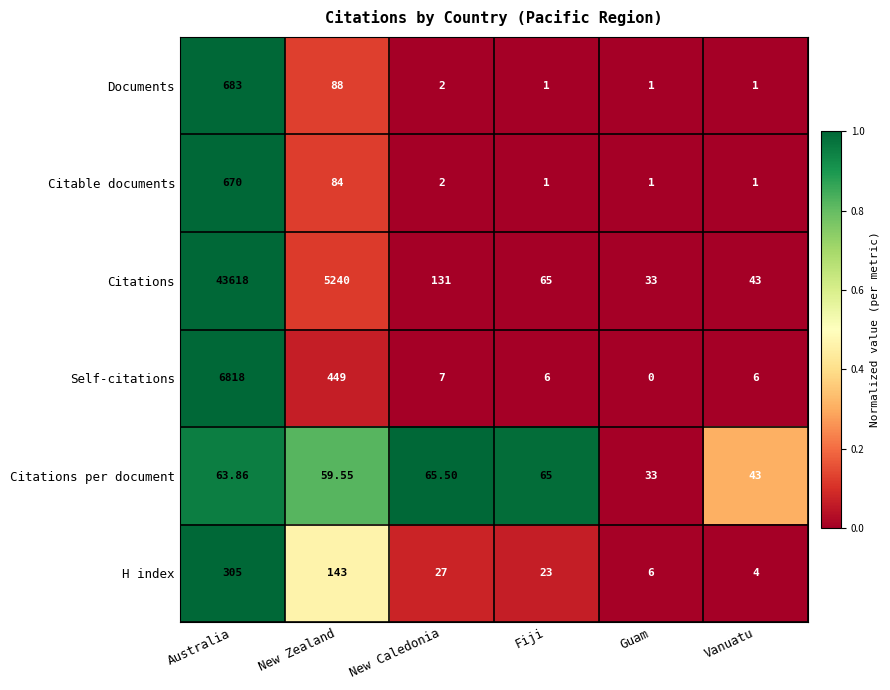

At which label is Self-citations closest to 3409?

New Zealand